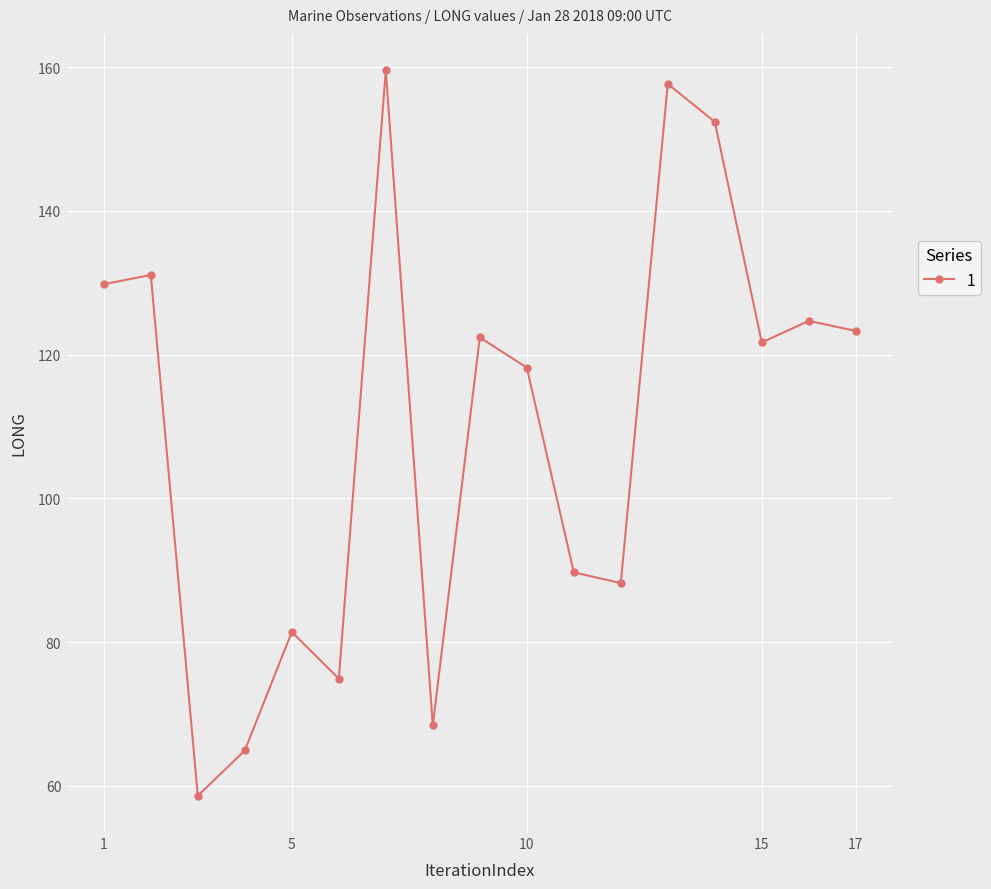

Does the chart have visible grid lines?

Yes